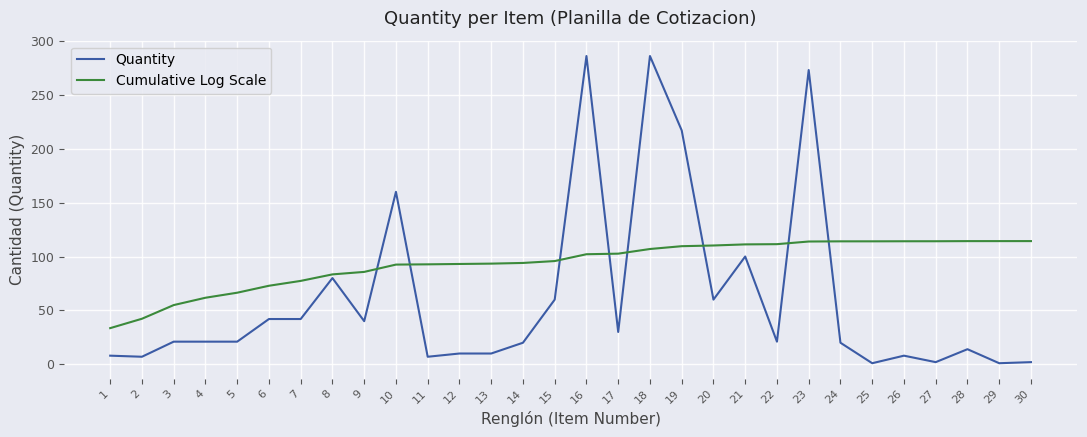

Which series has the widest spread of values?

Quantity